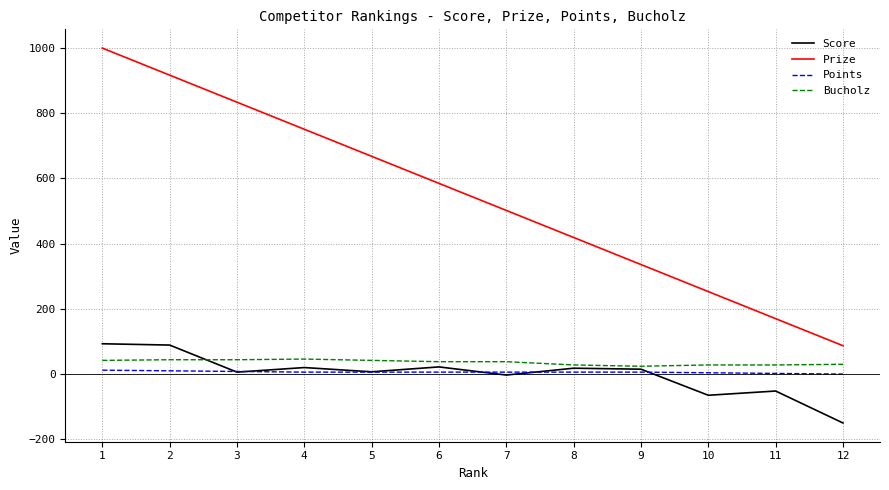

What is the smallest value displayed?

-150